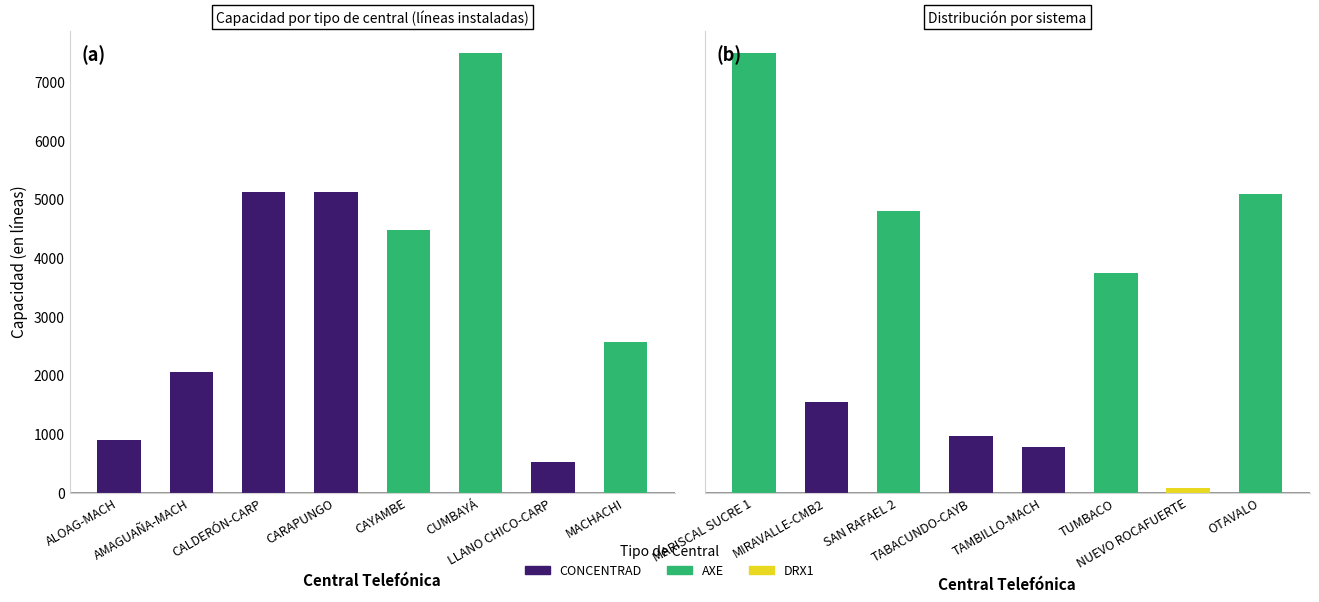

What is the change in value from 4 to 10?

+1920